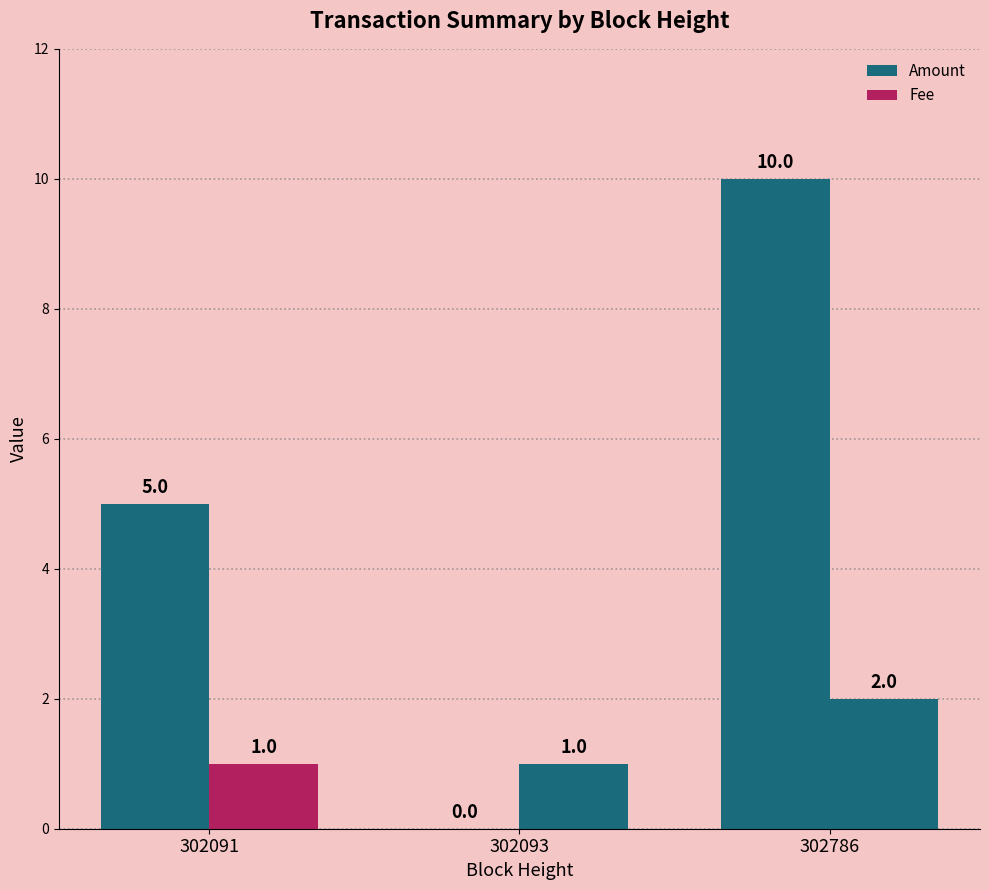

What is the difference between the Amount values at 302786 and 302091?

5